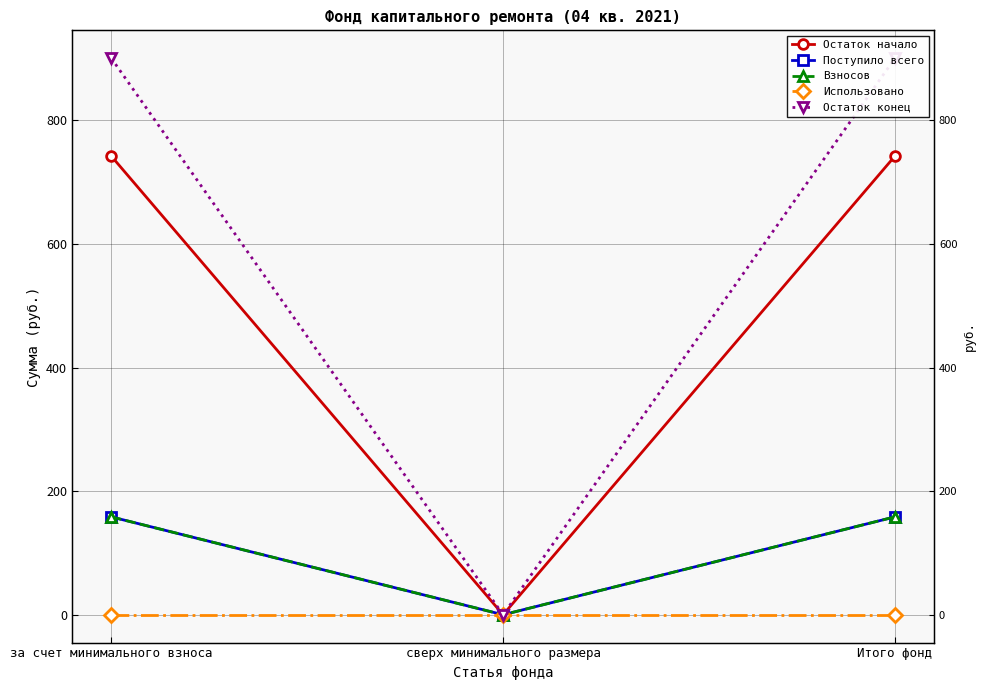

What position from the left is за счет минимального взноса?

1